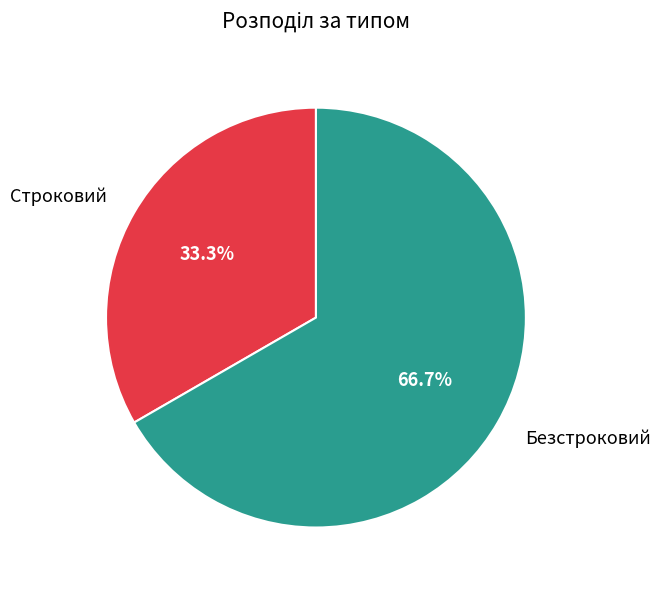

Which category accounts for the majority?

Безстроковий